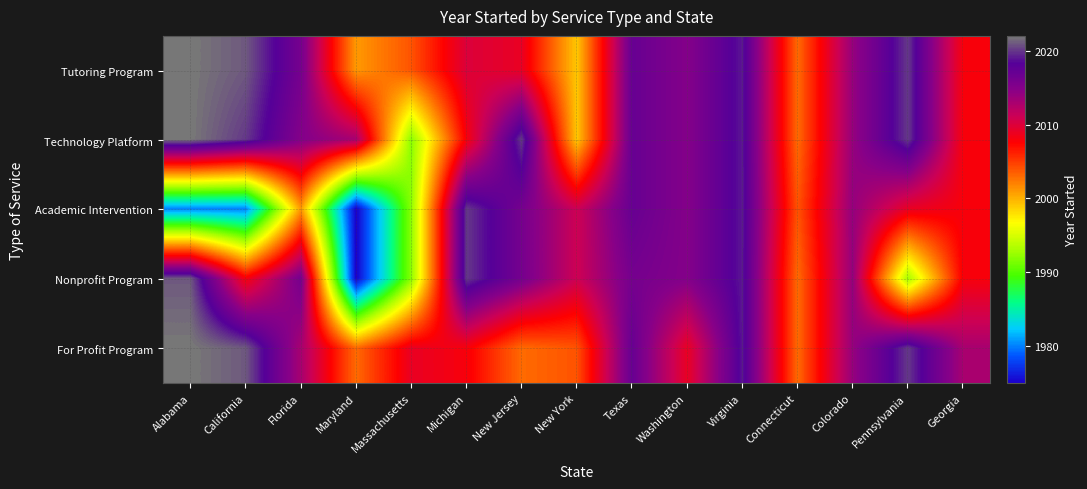

Reading left to right, list all the values displayed in this chart.

Tutoring Program: Alabama=2022	California=2021	Florida=2016	Maryland=2001	Massachusetts=2004	Michigan=2010	New Jersey=2009	New York=1999	Texas=2017	Washington=2015	Virginia=2019	Connecticut=2003	Colorado=2014	Pennsylvania=2020	Georgia=2008
Technology Platform: Alabama=2022	California=2020	Florida=2015	Maryland=2013	Massachusetts=1992	Michigan=2008	New Jersey=2020	New York=1999	Texas=2017	Washington=2015	Virginia=2019	Connecticut=2003	Colorado=2014	Pennsylvania=2020	Georgia=2008
Academic Intervention: Alabama=1980	California=1980	Florida=2001	Maryland=1975	Massachusetts=1992	Michigan=2020	New Jersey=2016	New York=2011	Texas=2017	Washington=2015	Virginia=2019	Connecticut=2004	Colorado=2014	Pennsylvania=2009	Georgia=2008
Nonprofit Program: Alabama=2021	California=2008	Florida=2016	Maryland=1975	Massachusetts=1992	Michigan=2020	New Jersey=2016	New York=2011	Texas=2016	Washington=2015	Virginia=2019	Connecticut=2003	Colorado=2014	Pennsylvania=1993	Georgia=2008
For Profit Program: Alabama=2022	California=2021	Florida=2013	Maryland=2003	Massachusetts=2009	Michigan=2008	New Jersey=2003	New York=2004	Texas=2017	Washington=2009	Virginia=2019	Connecticut=2003	Colorado=2014	Pennsylvania=2020	Georgia=2013